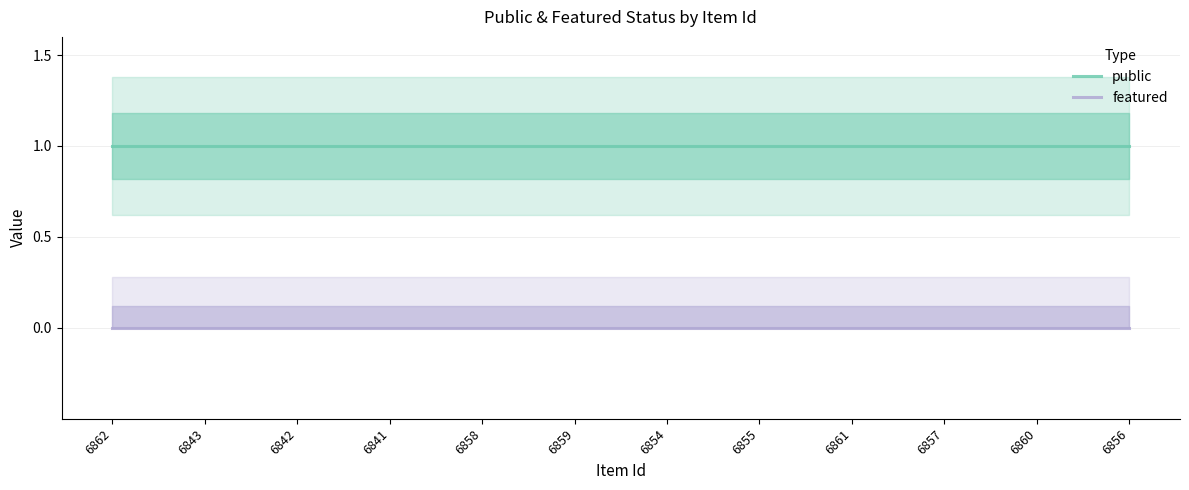

How many lines are shown in the chart?

2